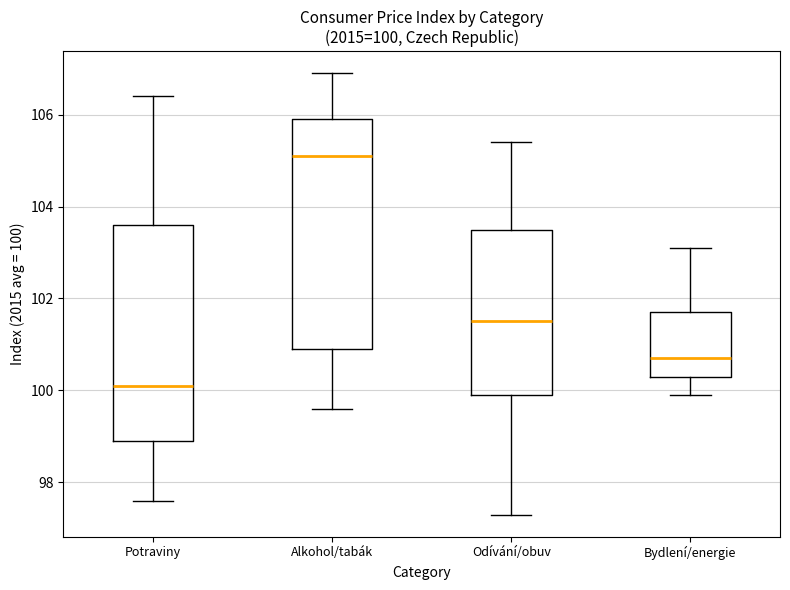

Which box is the tallest, from its lower edge to its upper edge?

Alkohol/tabák